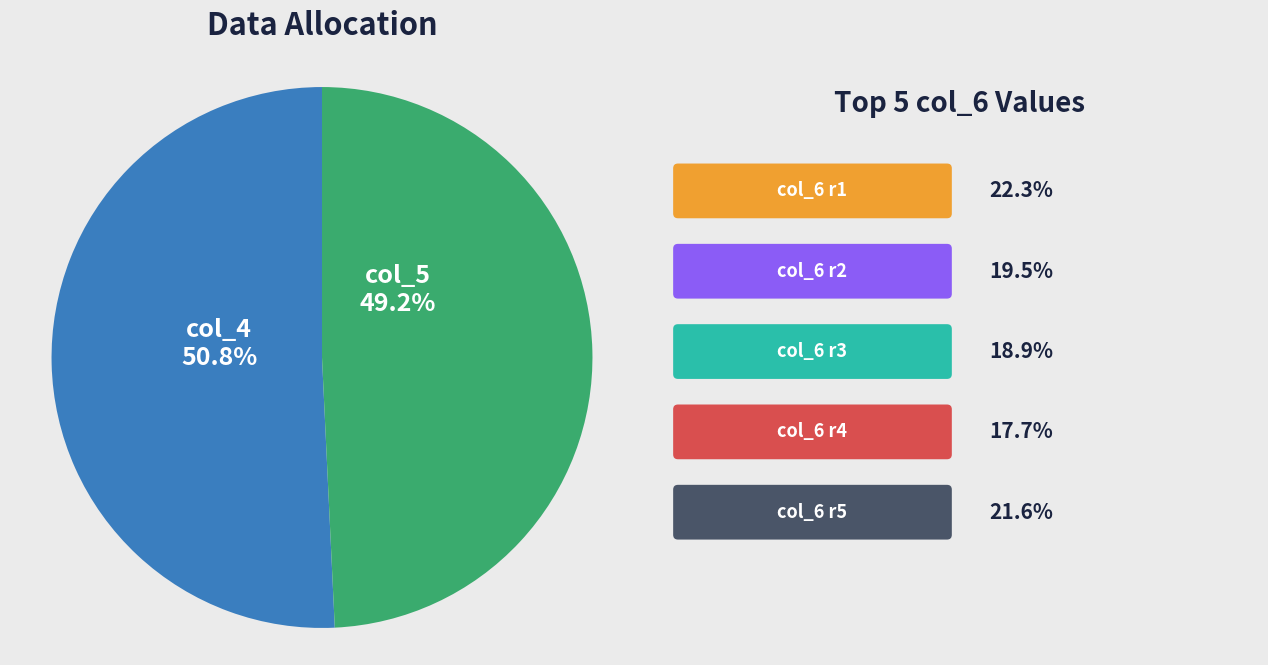

Is there any slice that represents more than half of the pie?

Yes